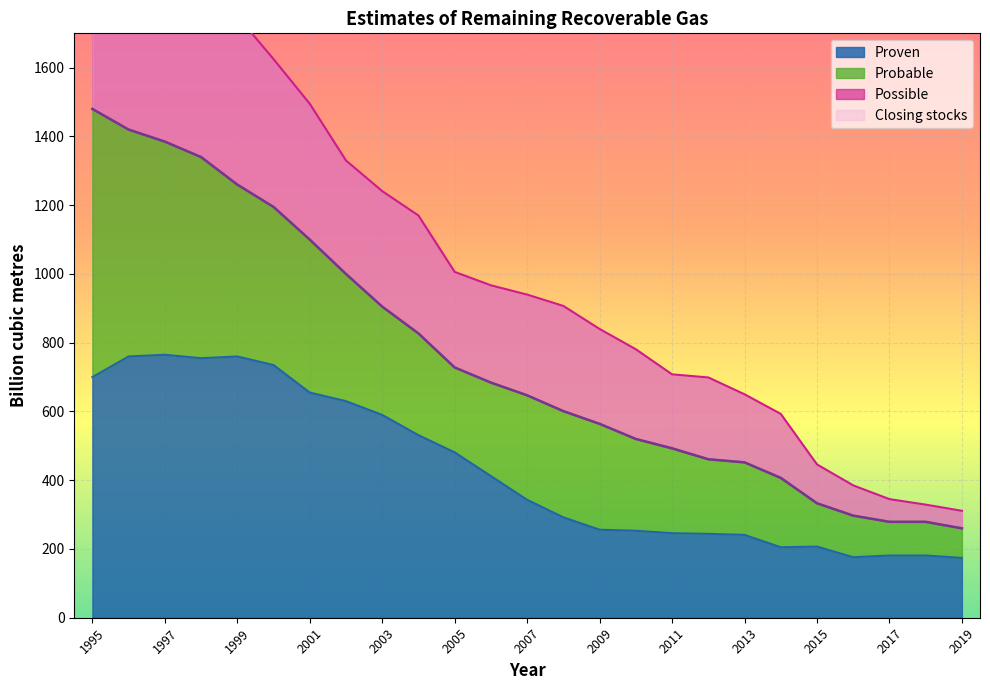

At which category is the sum across all series the highest?

1995